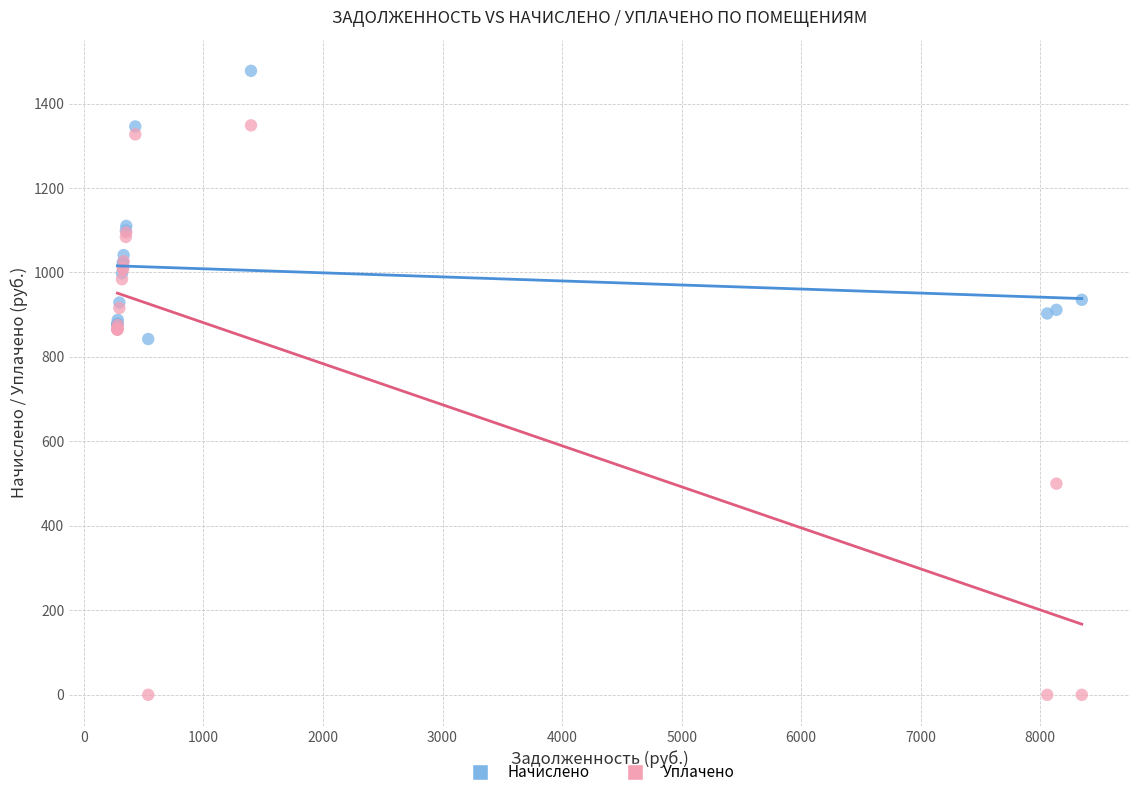

Which series has the largest Y range (max minus min)?

Уплачено